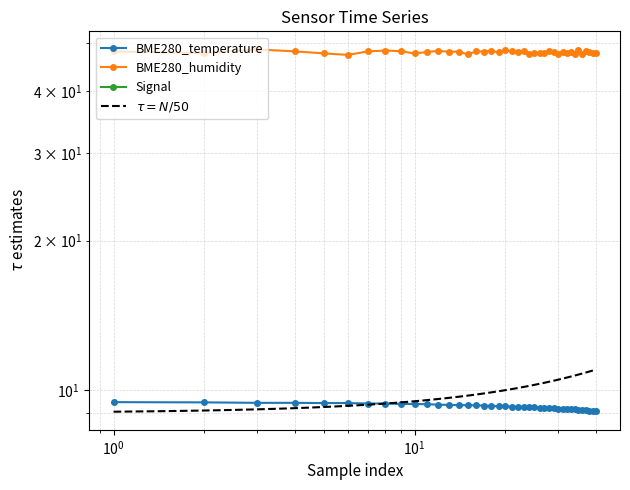

Count the number of categories in the chart.

40